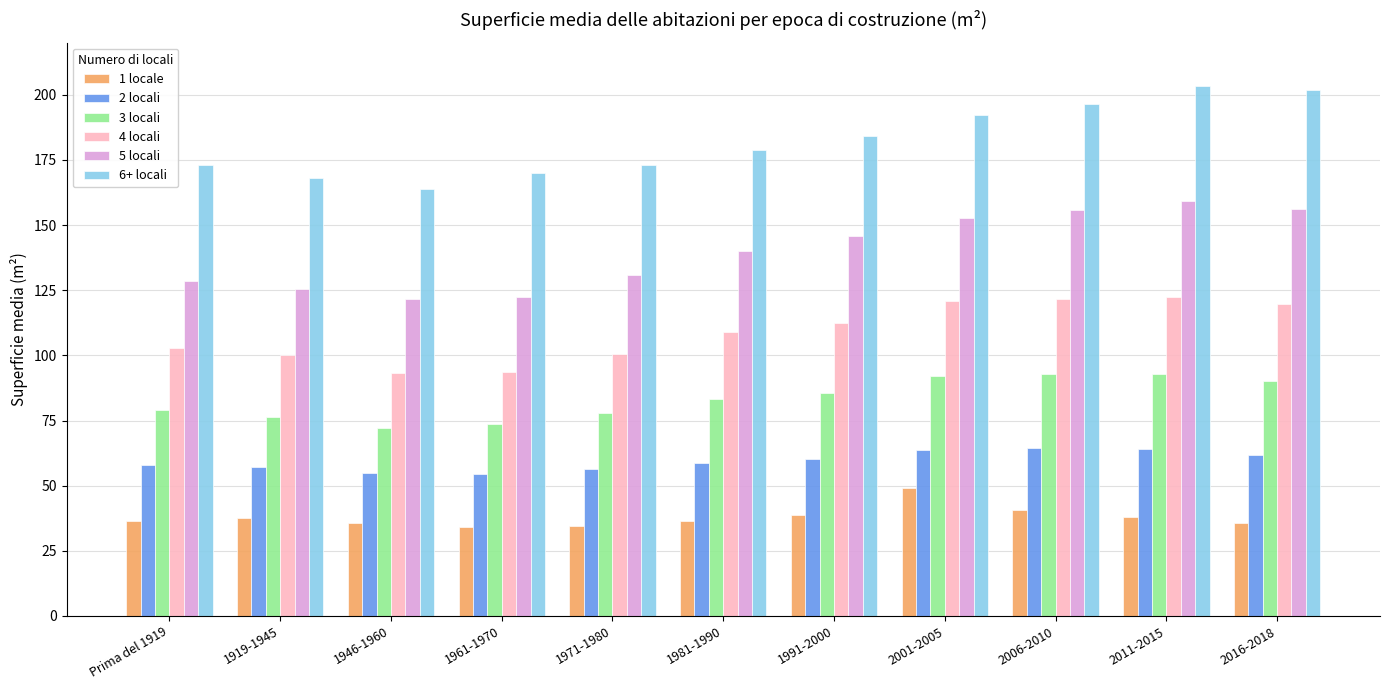

Where is 4 locali nearest to the value 107?

1981-1990